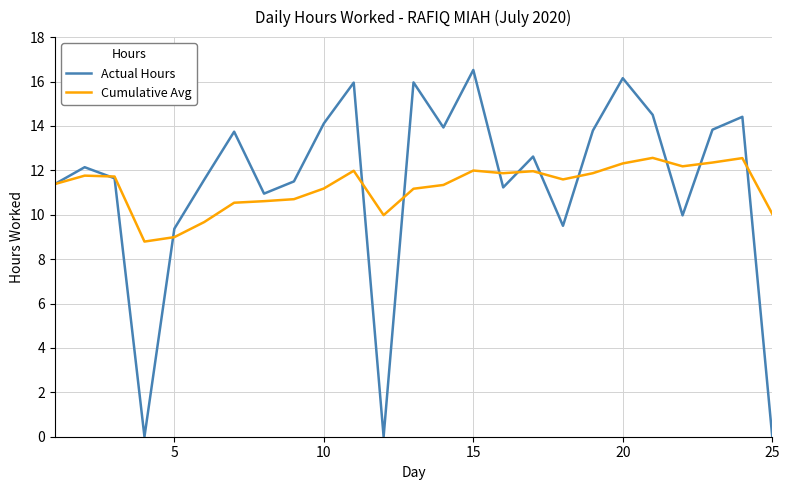

Rank the series by their average value, from highest to lowest.

Actual Hours, Cumulative Avg